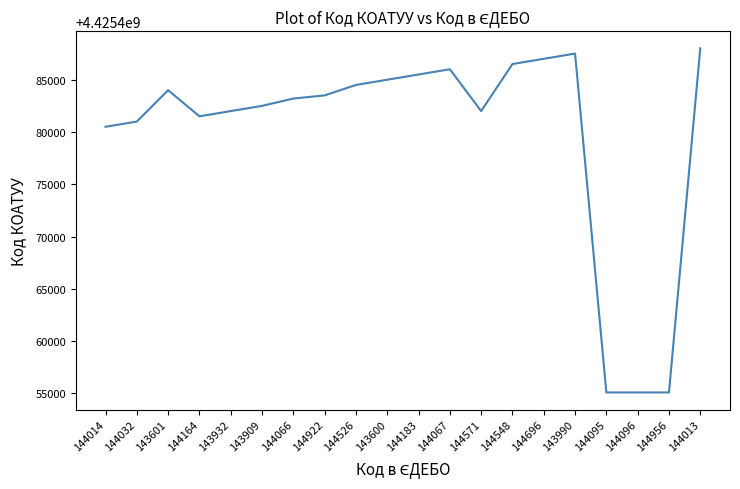

The value at 144032 is 6405986511. True or false?

False